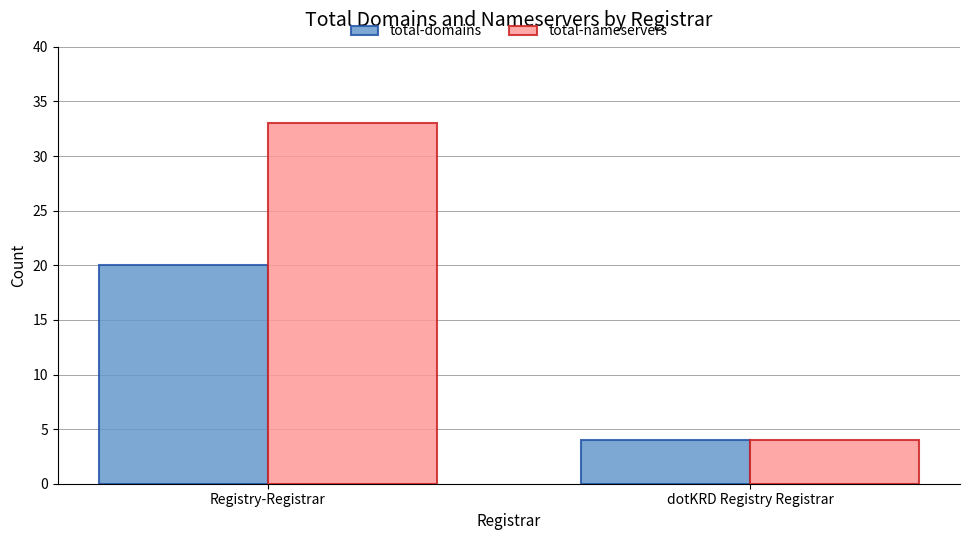

Which series has the widest spread of values?

total-nameservers